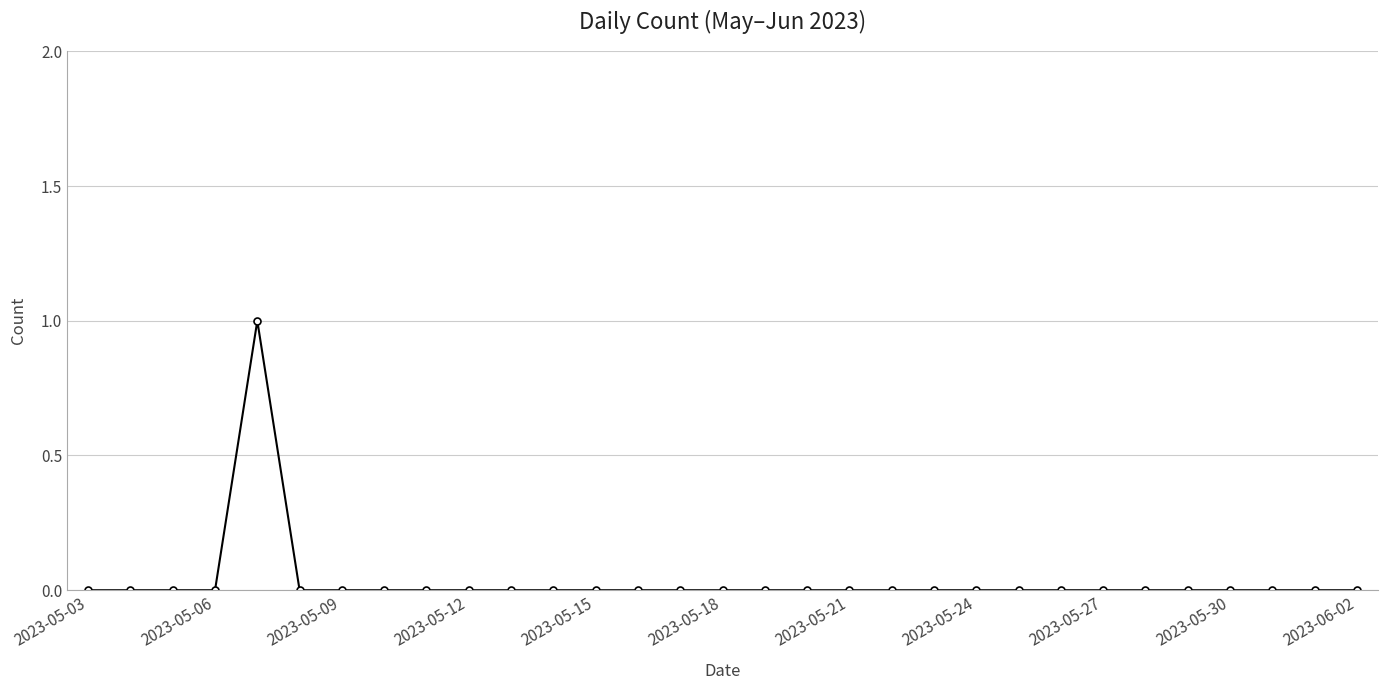

Is it true that the value at 2023-05-30 is 0?

True